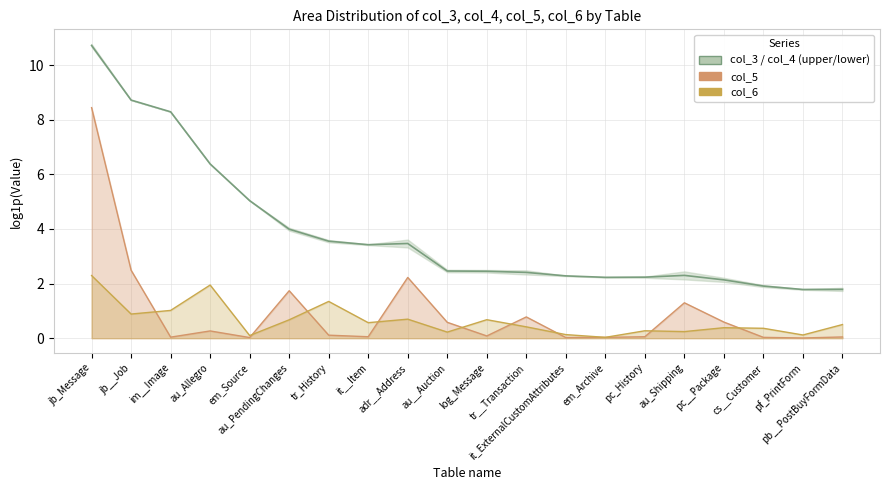

At how many categories does at least one series exceed 3?

9